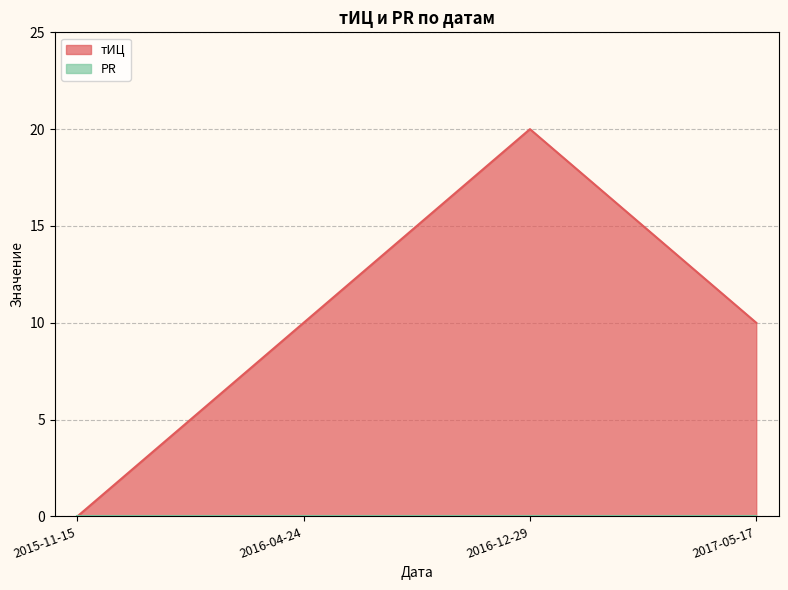

Rank the categories by value from lowest to highest.

2015-11-15, 2016-04-24, 2017-05-17, 2016-12-29